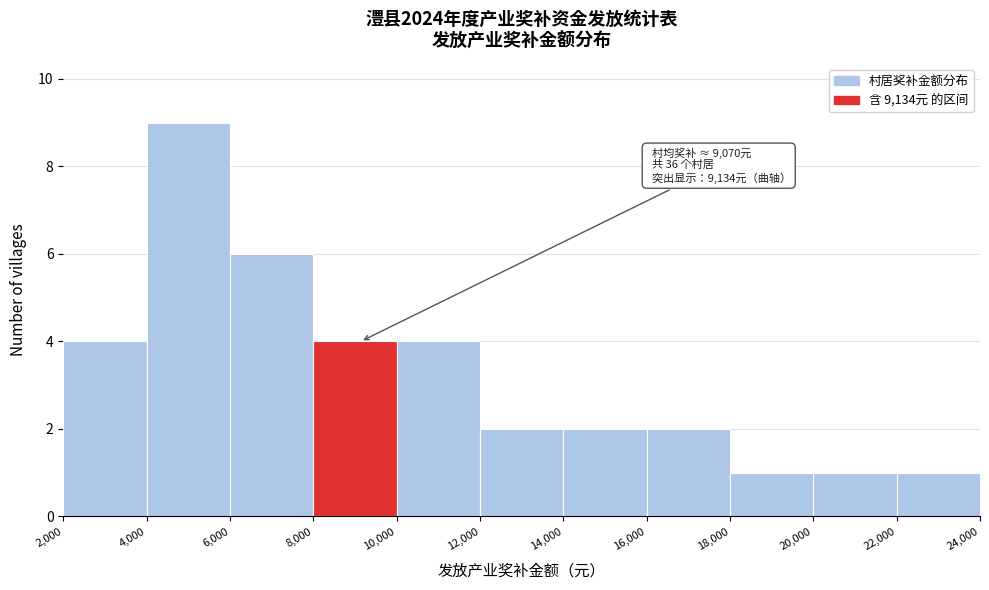

Which range on the x-axis has the tallest bar?

4,000 to 6,000